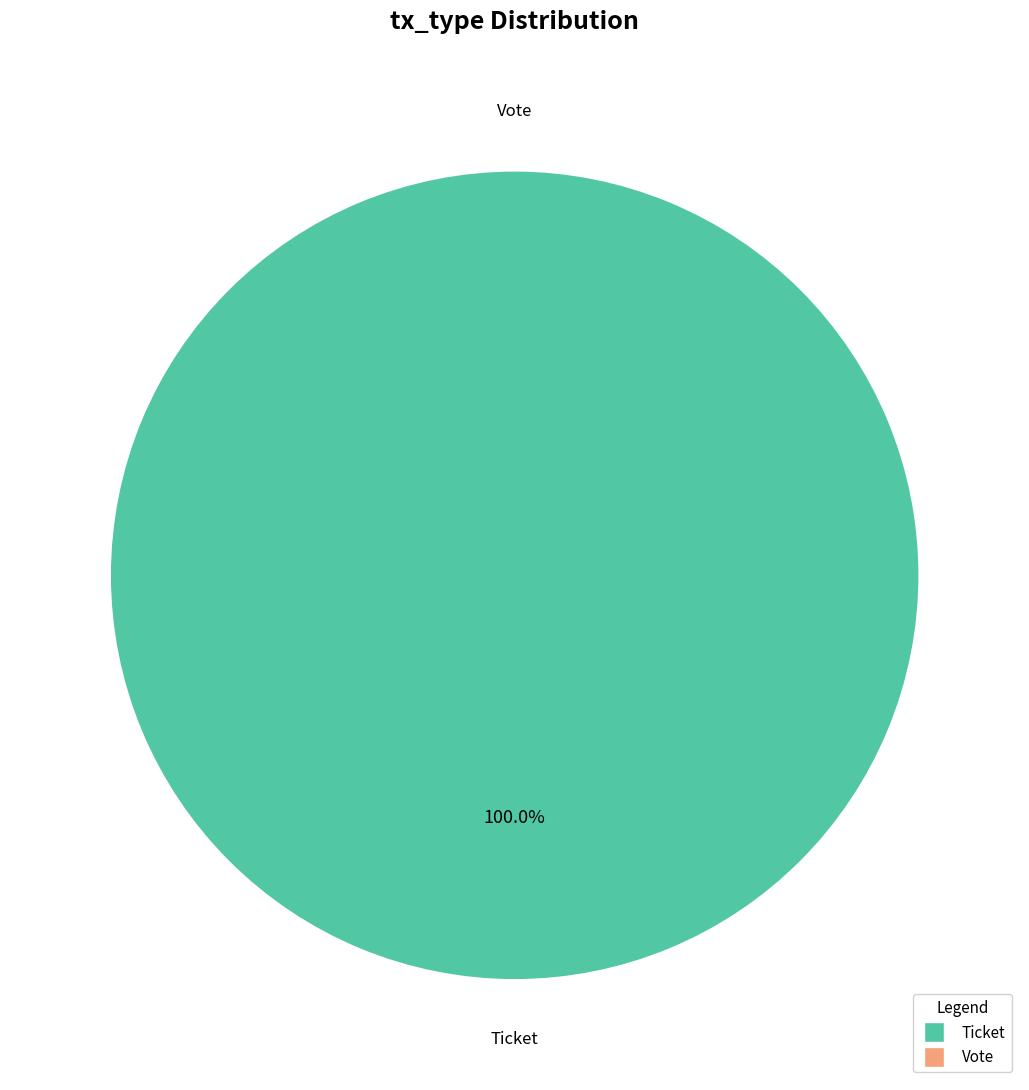

What percentage is the Ticket slice, to the nearest percent?

100%